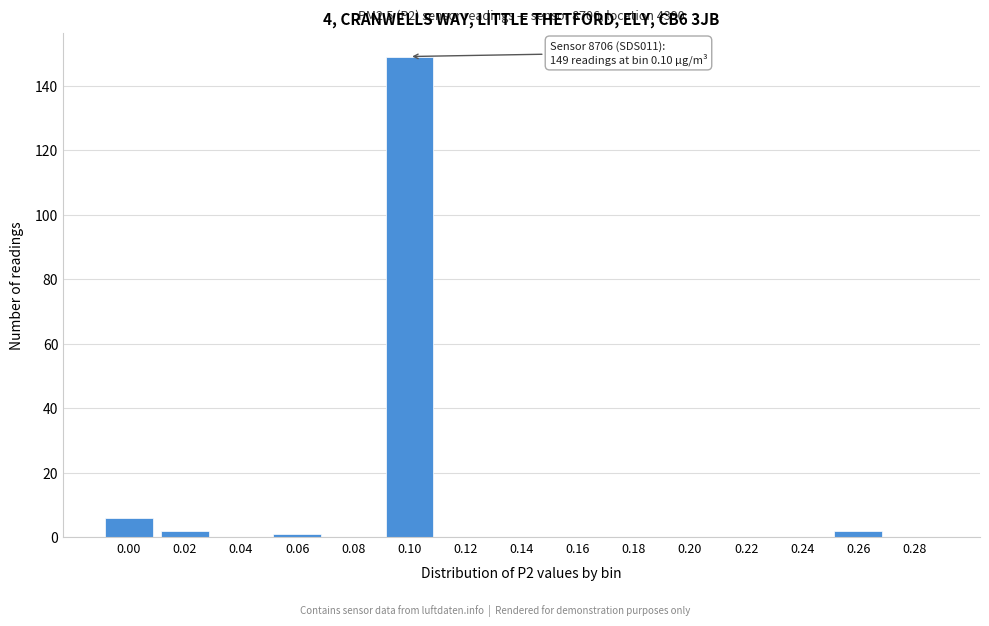

Reading left to right, list all the values displayed in this chart.

0.00=6	0.02=2	0.04=0	0.06=1	0.08=0	0.10=149	0.12=0	0.14=0	0.16=0	0.18=0	0.20=0	0.22=0	0.24=0	0.26=2	0.28=0